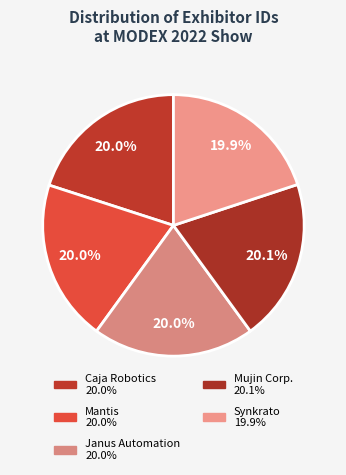

How many segments does this pie chart have?

5